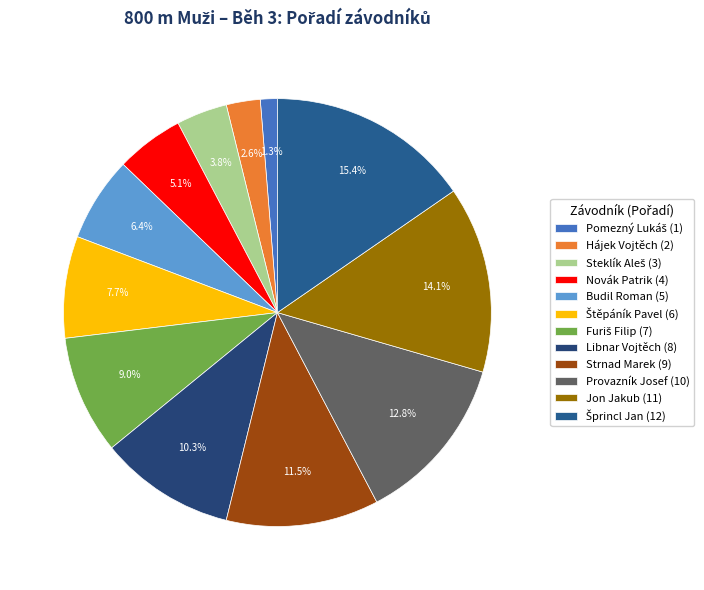

Do Furiš Filip and Šprincl Jan together represent more than half of the pie?

No